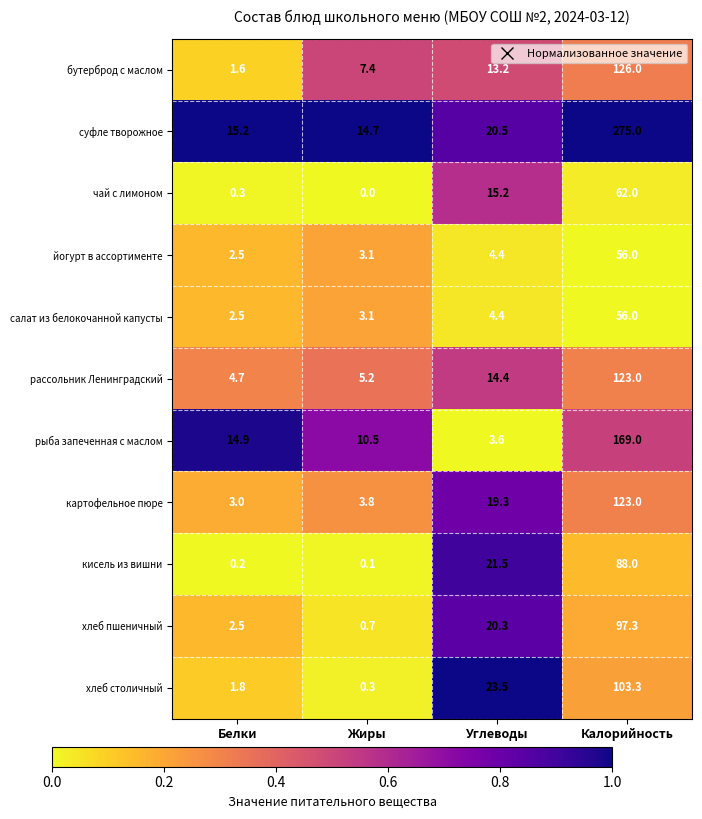

Rank the categories by хлеб пшеничный value from lowest to highest.

Жиры, Белки, Углеводы, Калорийность